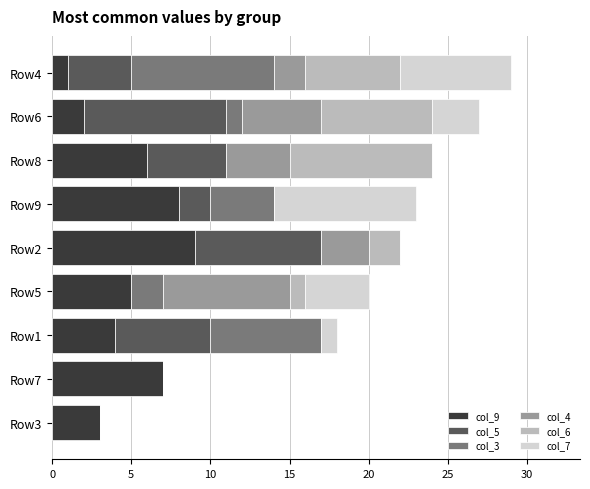

Which category has the highest value in the col_9 series?

Row2